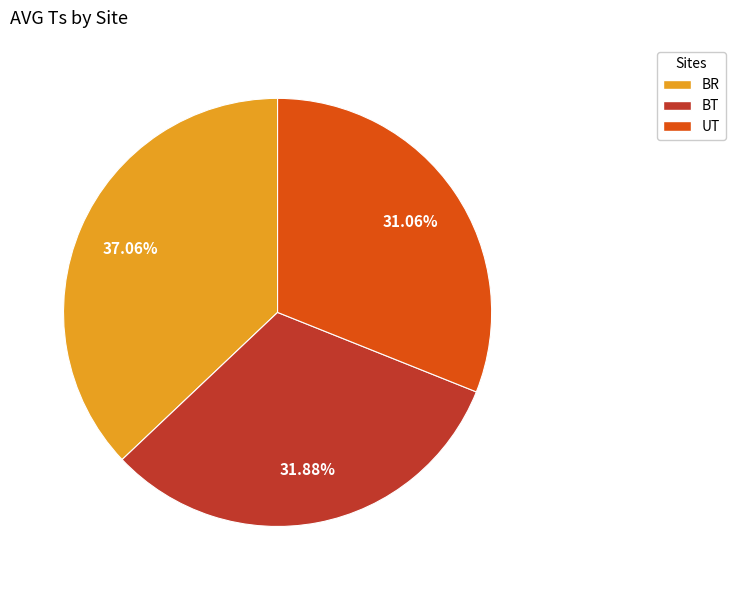

How many slices are in this pie chart?

3